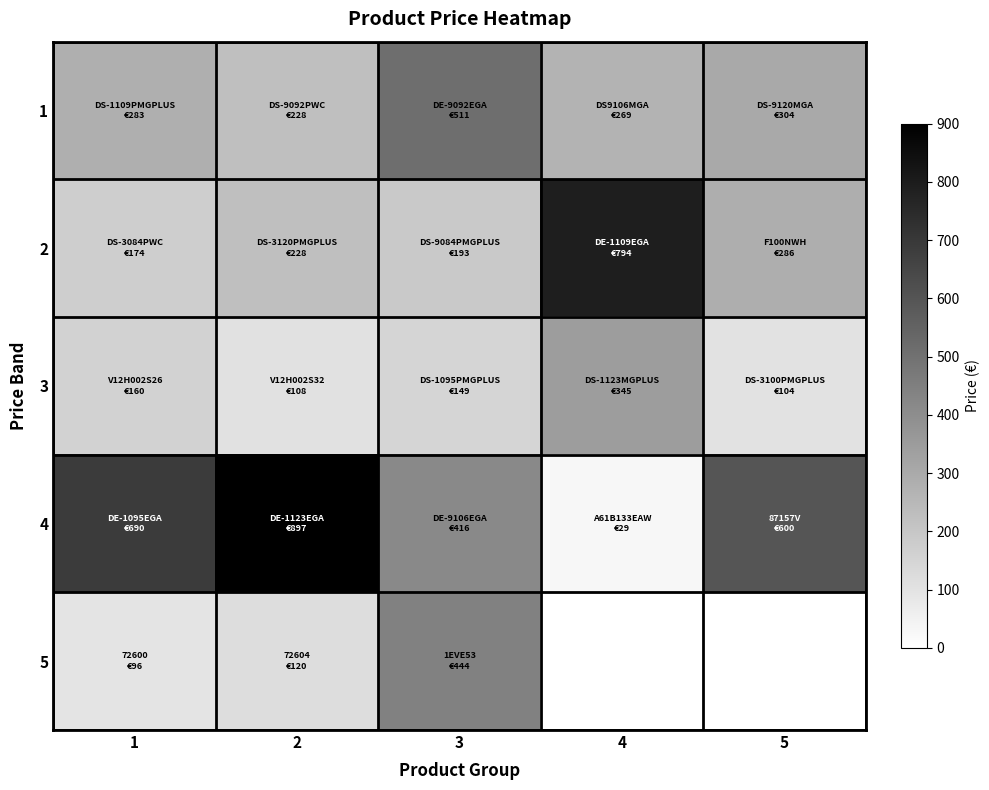

Which series has the largest range (max minus min)?

4